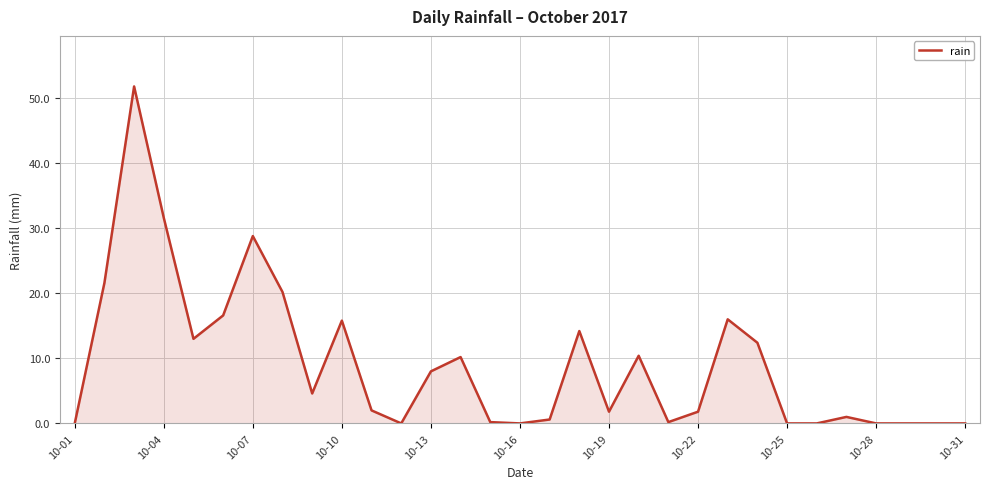

What is the maximum value shown in the chart?

51.8